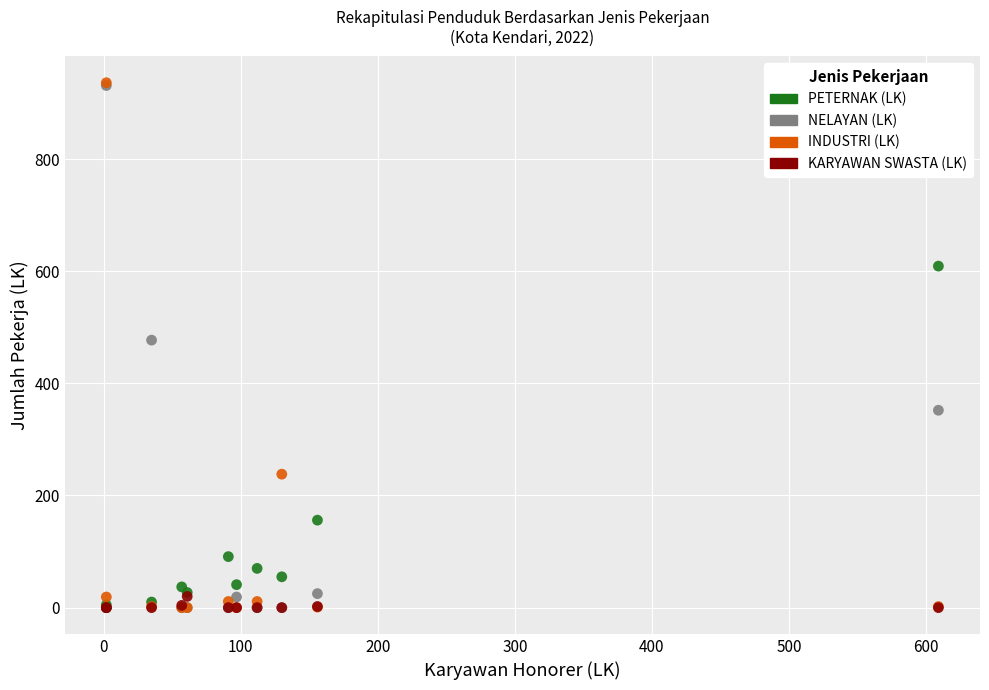

In the NELAYAN (LK) series, what Y value is closest to 465?

477